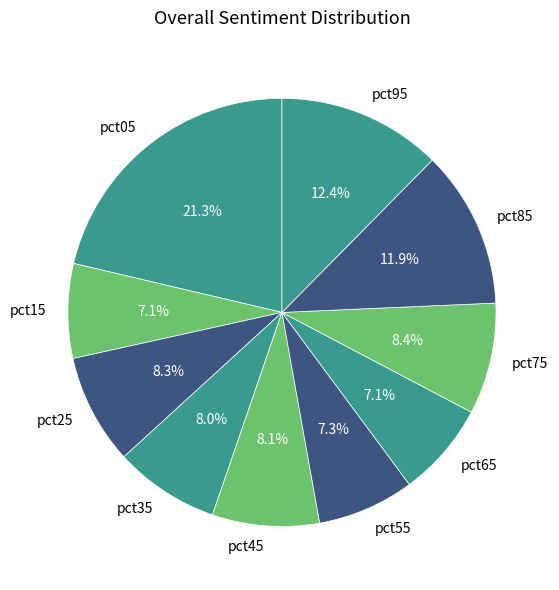

How many slices are in this pie chart?

10